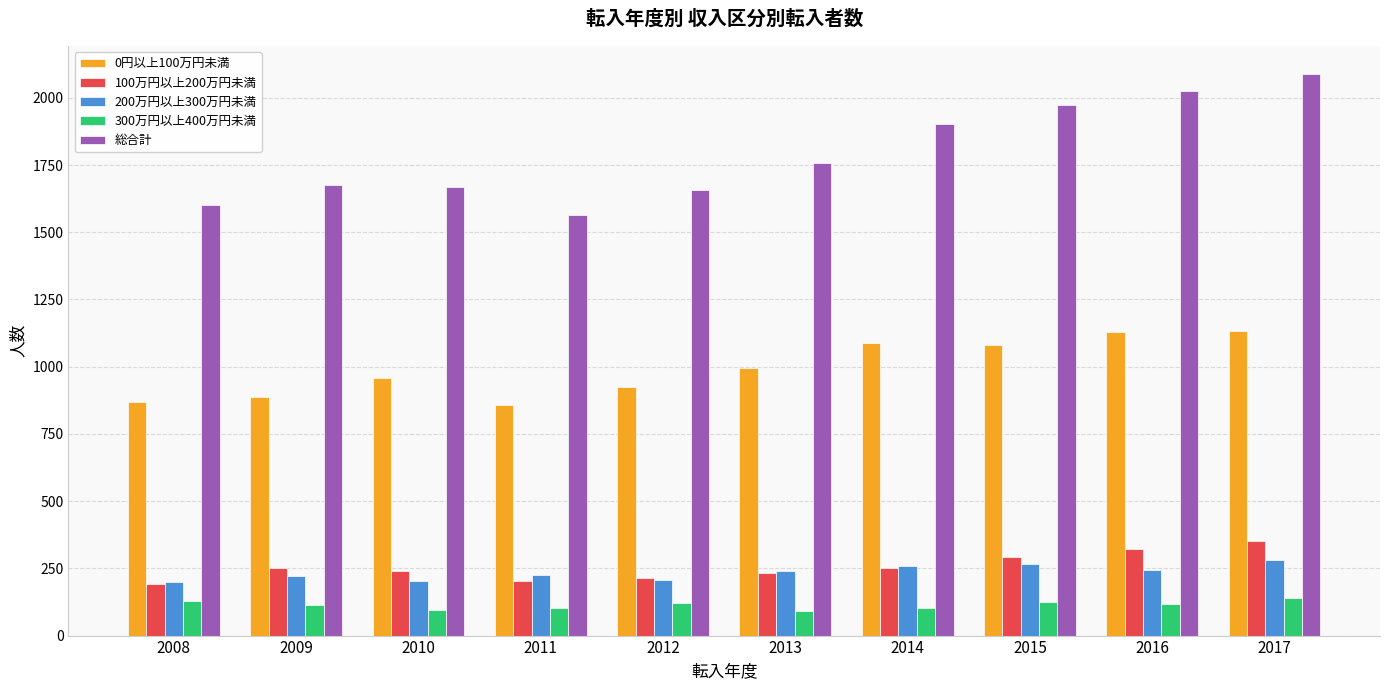

What are all the series names shown in the legend?

0円以上100万円未満, 100万円以上200万円未満, 200万円以上300万円未満, 300万円以上400万円未満, 総合計